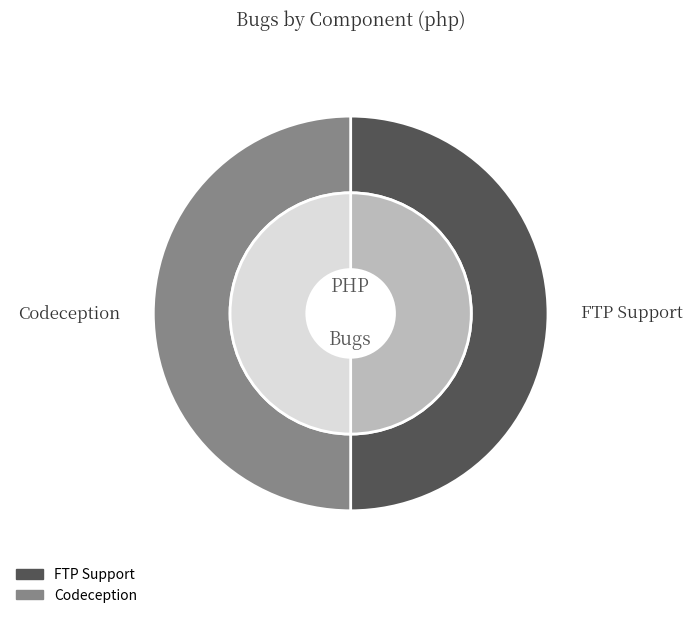

Which slice is the largest?

FTP Support